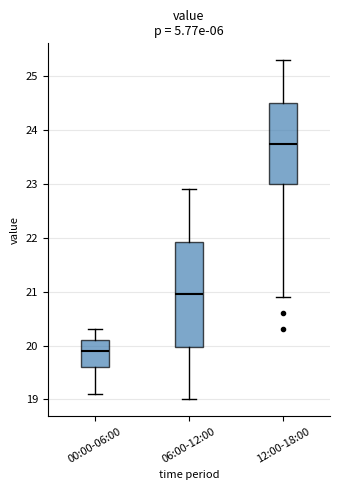

Which box has the lowest median line?

00:00-06:00